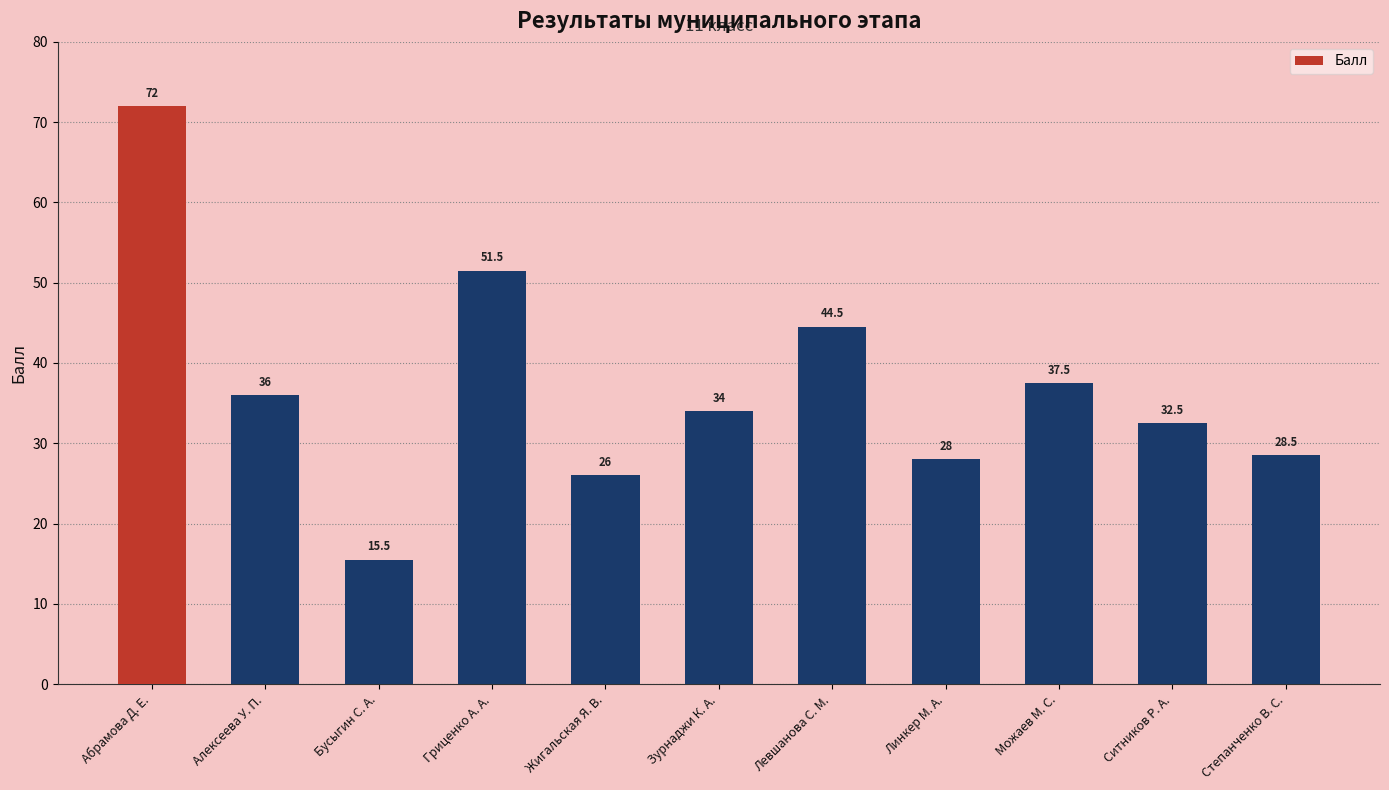

The chart shows a value of 28.5 at Степанченко В. С.. True or false?

True